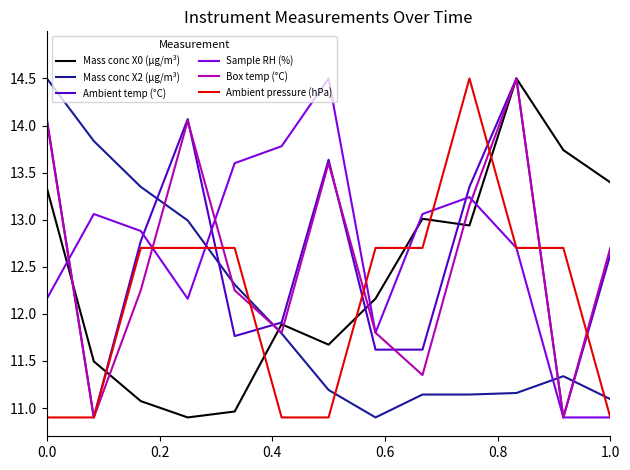

What is the minimum value shown in the chart?

10.9